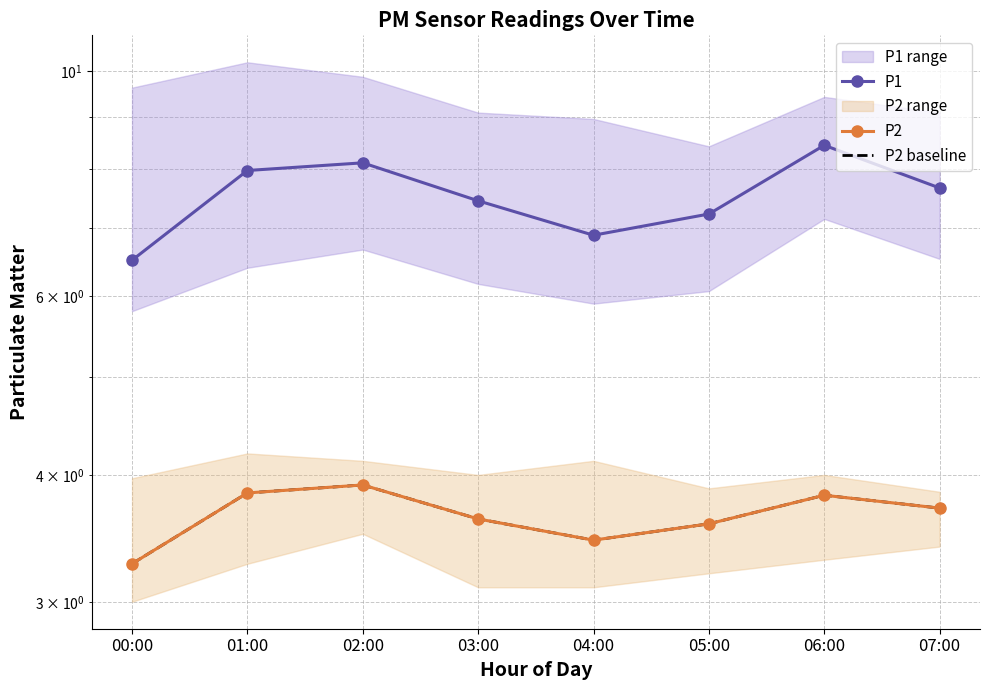

What is the minimum value for P2?

3.3